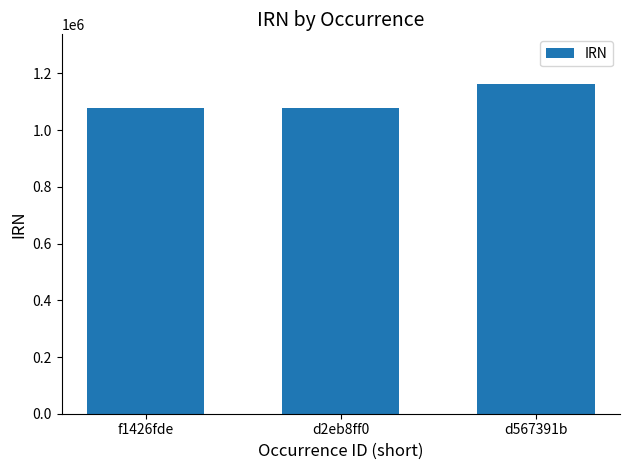

What is the value of the 1st bar from the left?

1077106